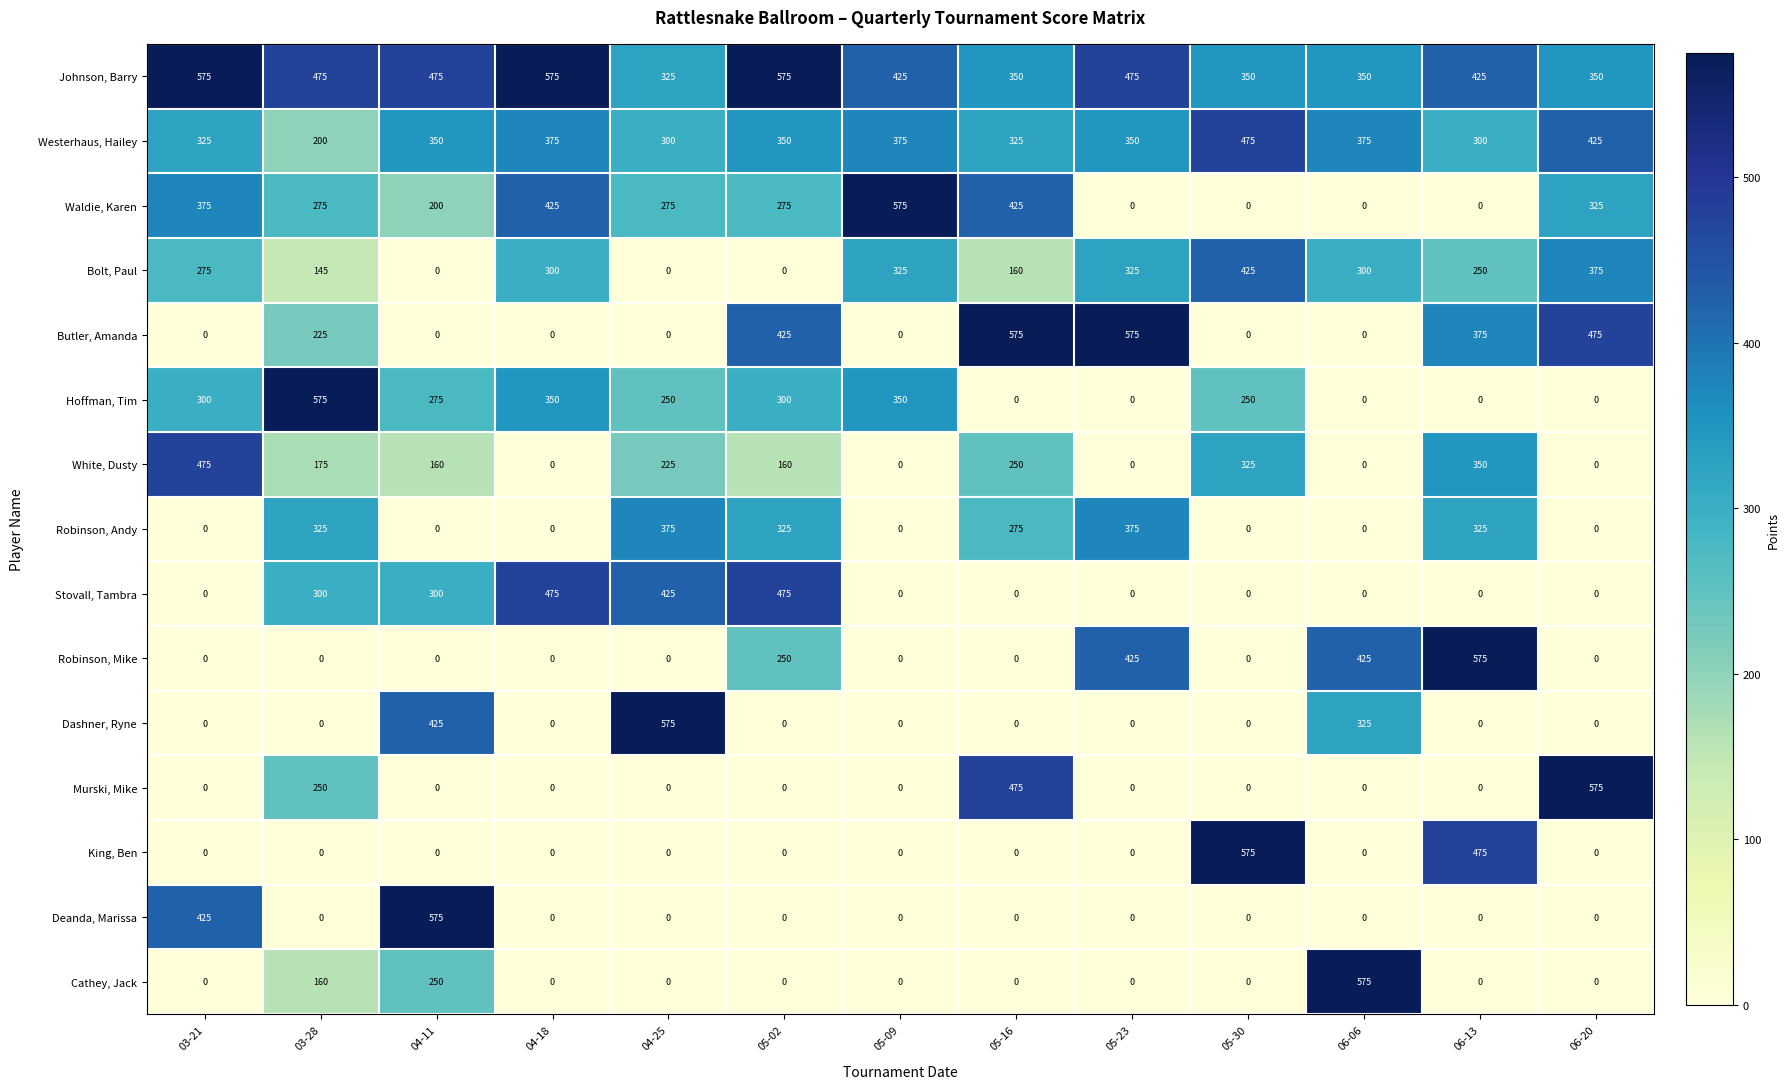

Which category has the highest value in the Bolt, Paul series?

05-30